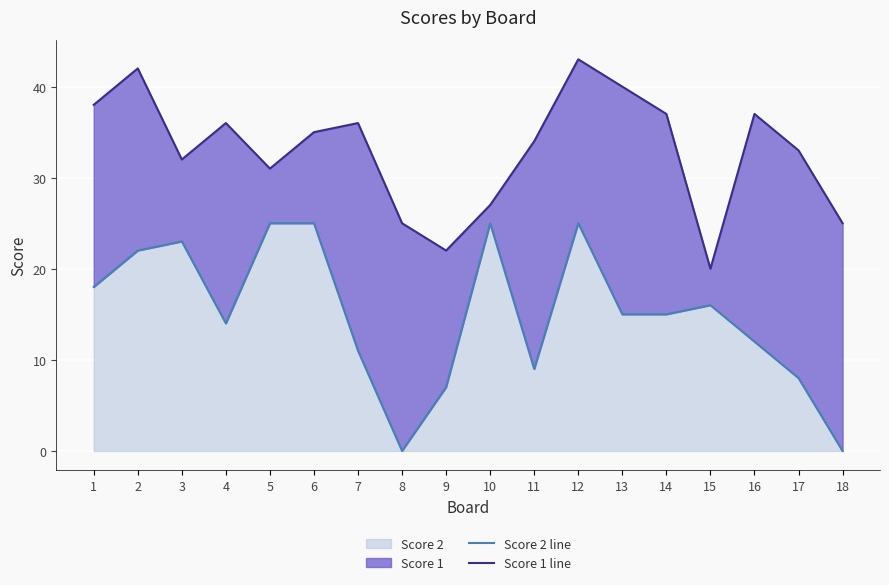

Reading left to right, what are all the values shown in this chart?

Score 2 line: 18	22	23	14	25	25	11	0	7	25	9	25	15	15	16	12	8	0
Score 1 line: 38	42	32	36	31	35	36	25	22	27	34	43	40	37	20	37	33	25